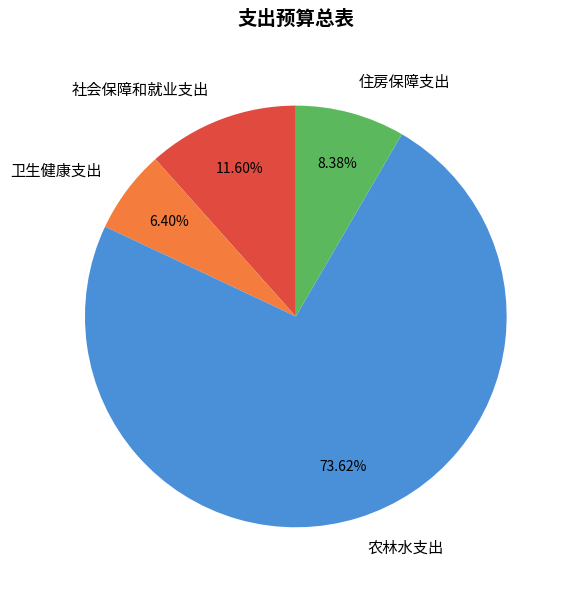

What percentage do 卫生健康支出 and 住房保障支出 together represent?

14.8%